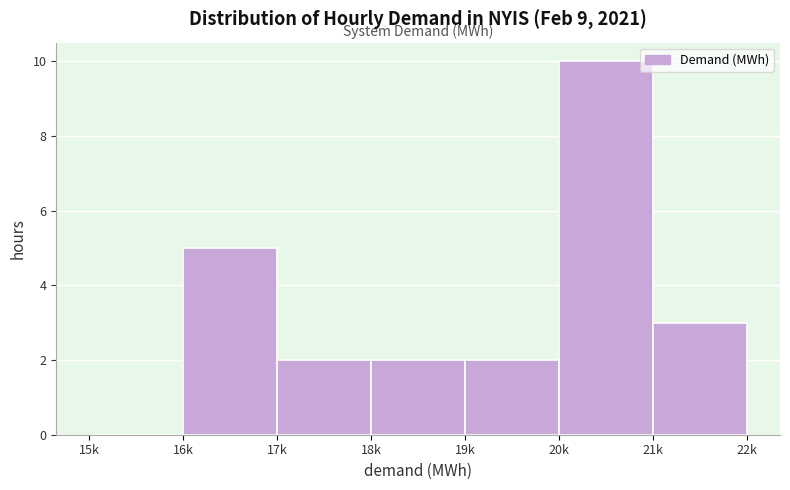

Reading left to right, what are all the values shown in this chart?

15k=0	16k=5	17k=2	18k=2	19k=2	20k=10	21k=3